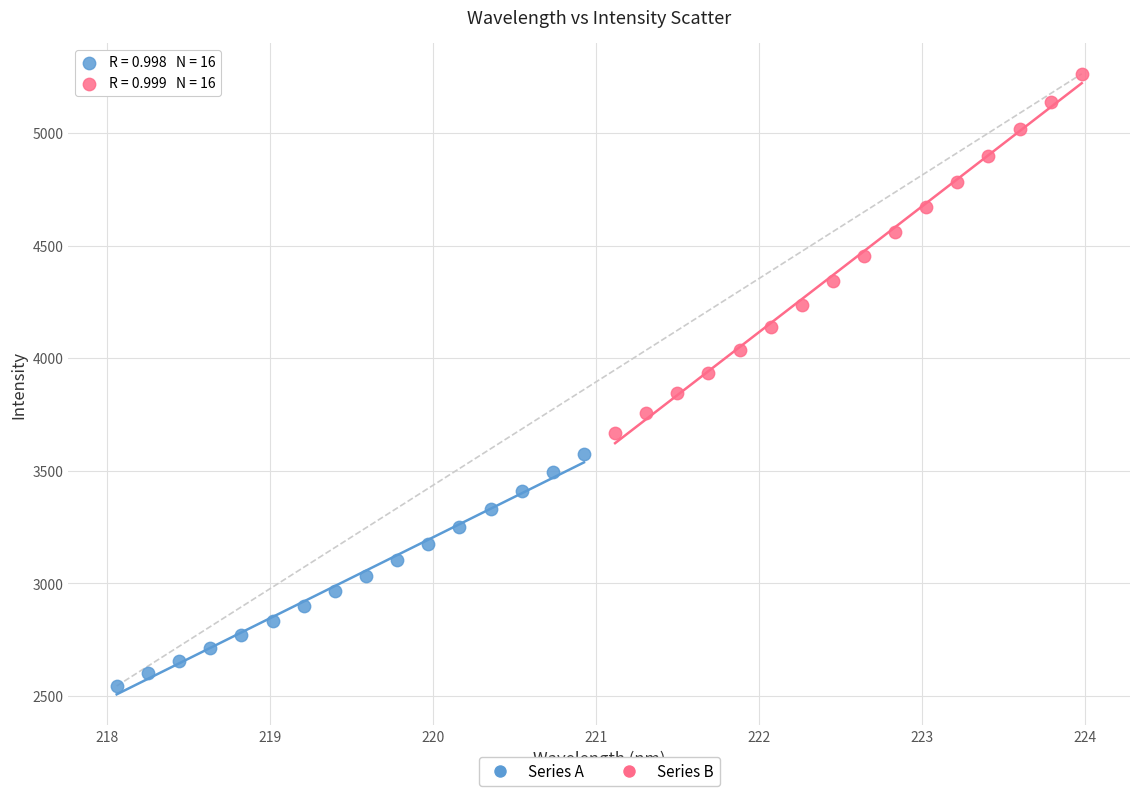

Which series has the widest spread of Y values?

Series B